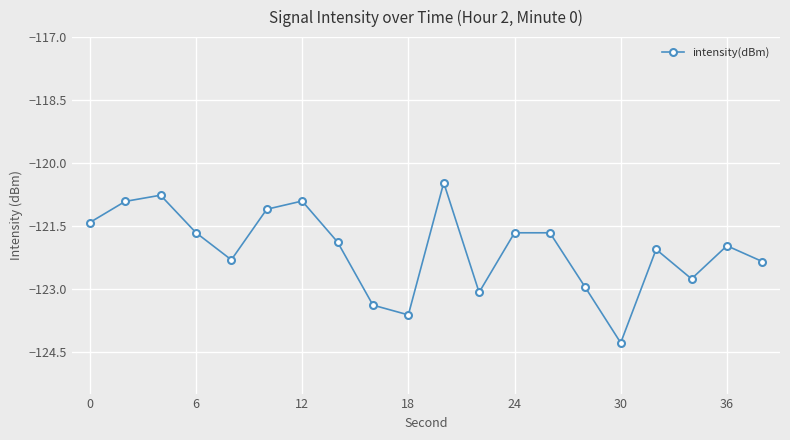

What is the average value?

-122.1